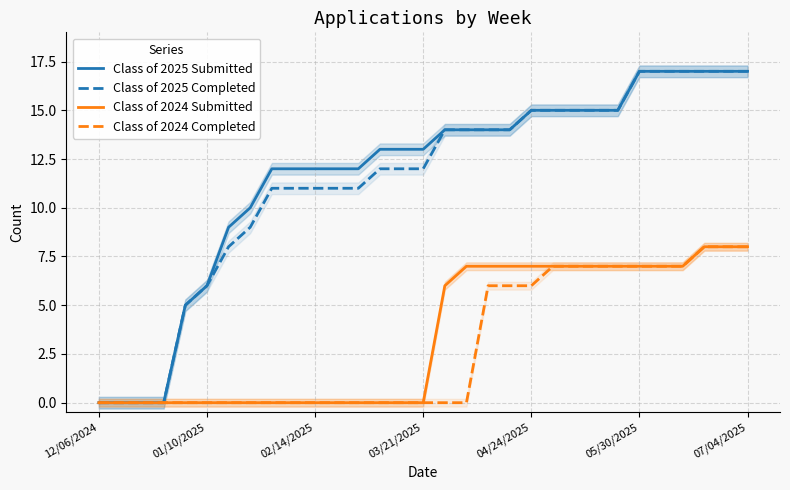

Is this an area chart (filled region under the line)?

No